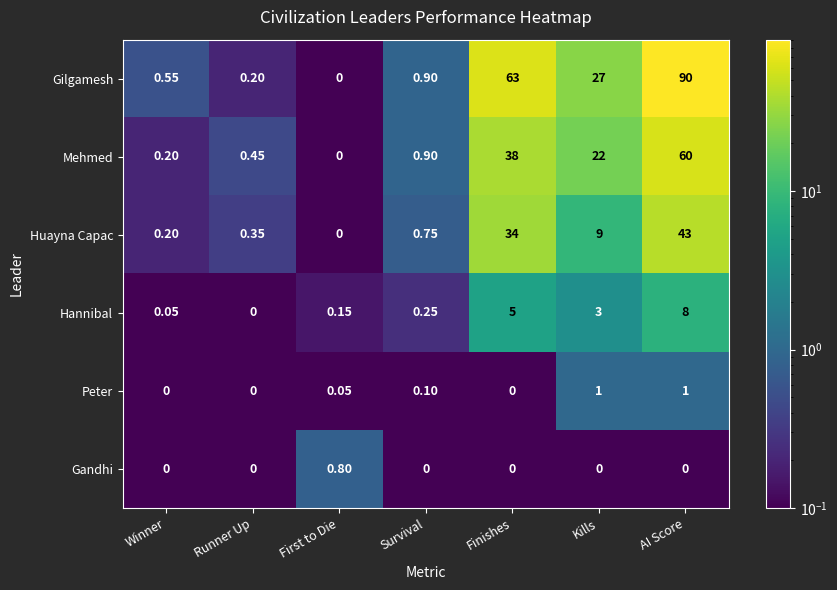

Which category has the lowest value in the Mehmed series?

First to Die